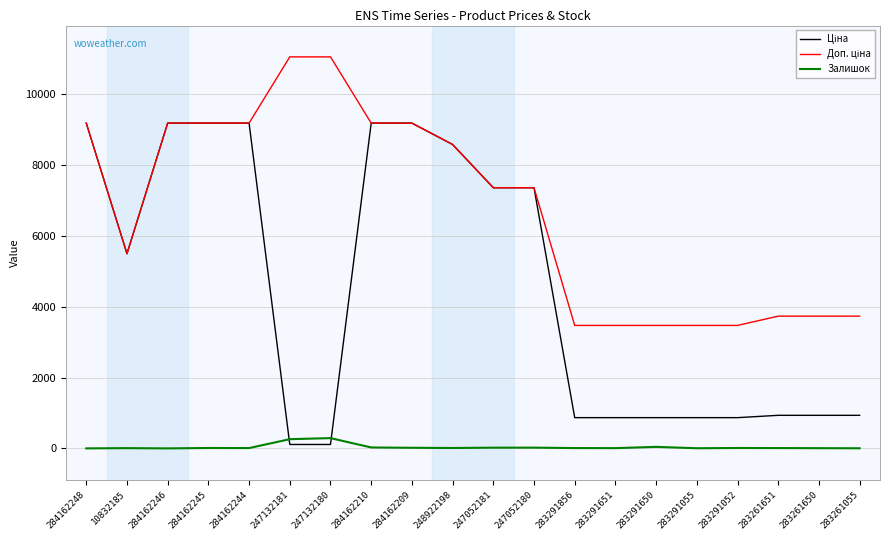

What is the greatest value displayed?

11055.0